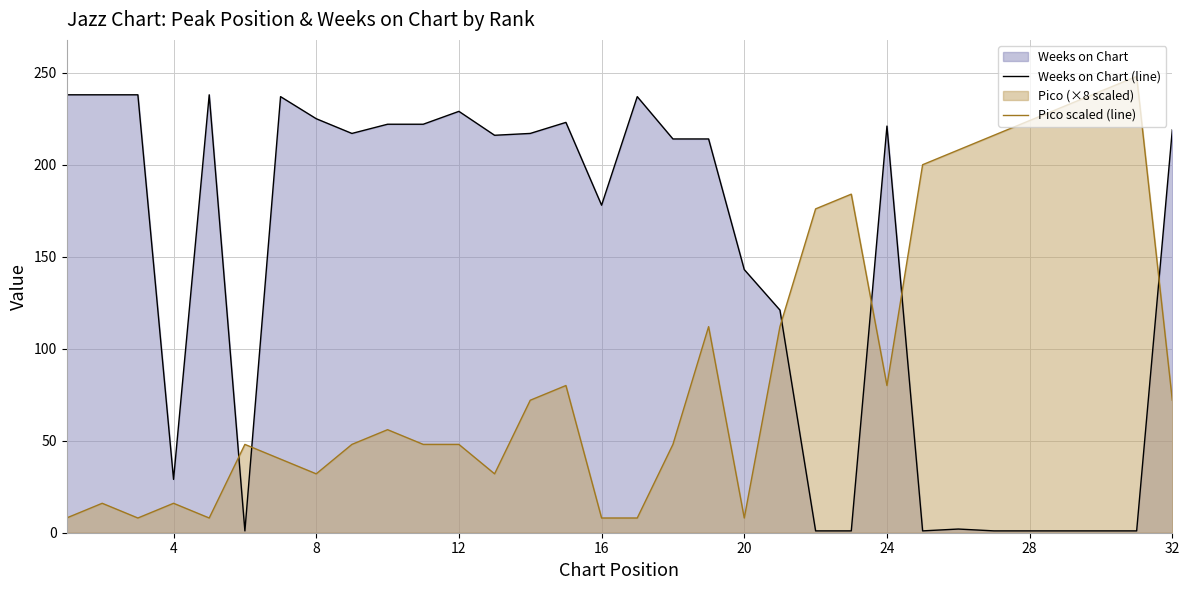

Which series has the largest range (max minus min)?

Pico scaled (line)